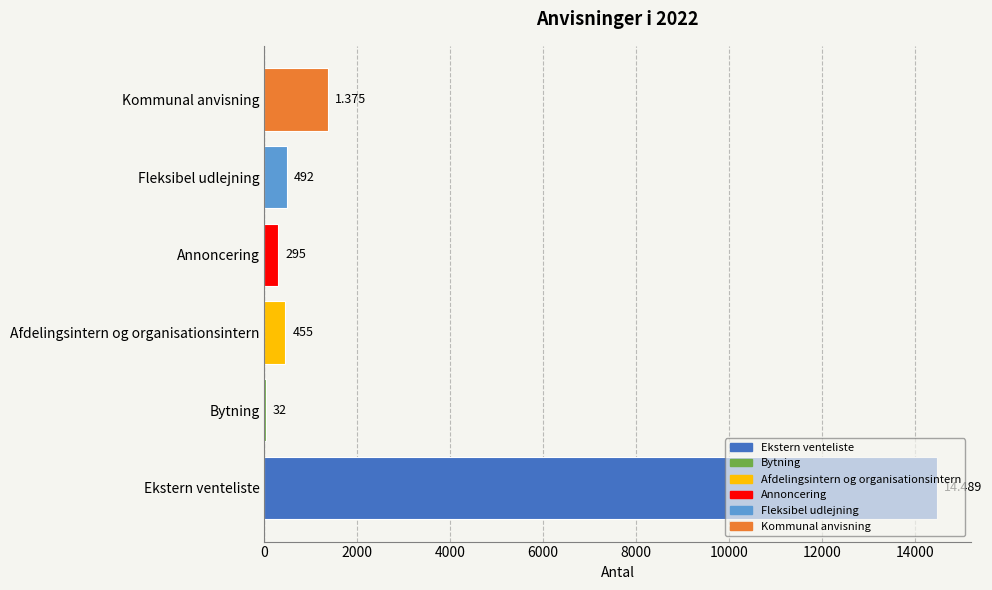

Which category has the highest value across all series?

Ekstern venteliste